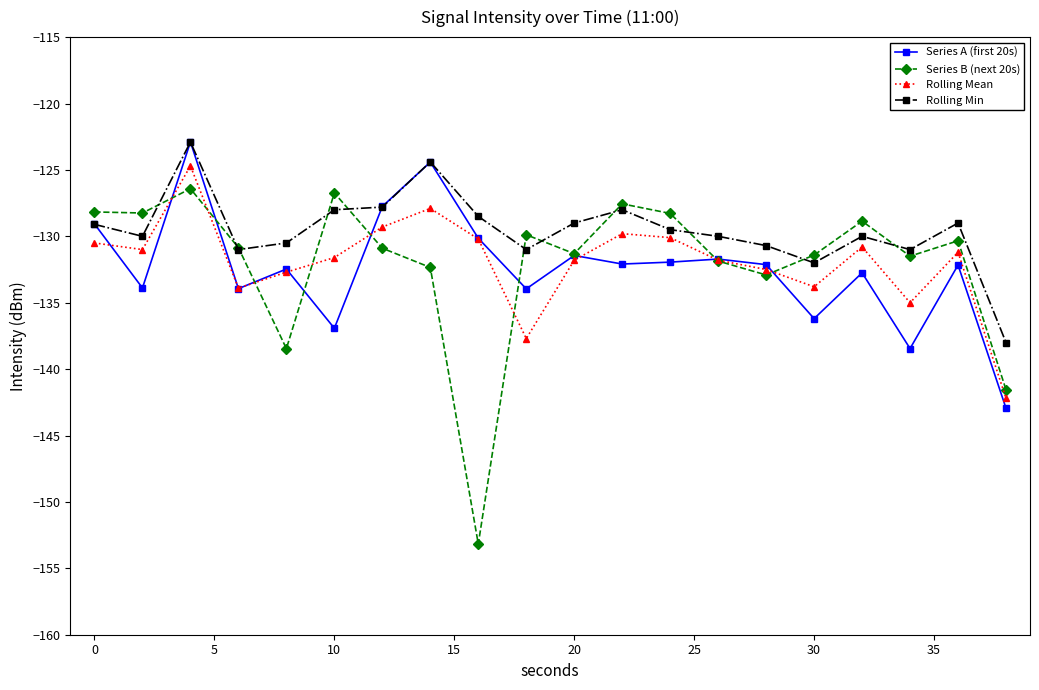

Which series has the largest range (max minus min)?

Series B (next 20s)